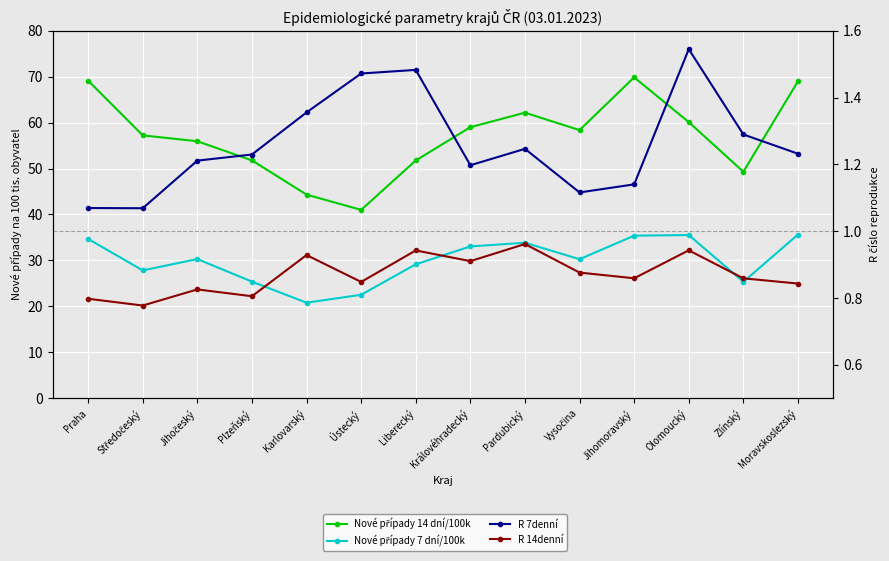

How many interior local peaks does the R 14denní series have?

5